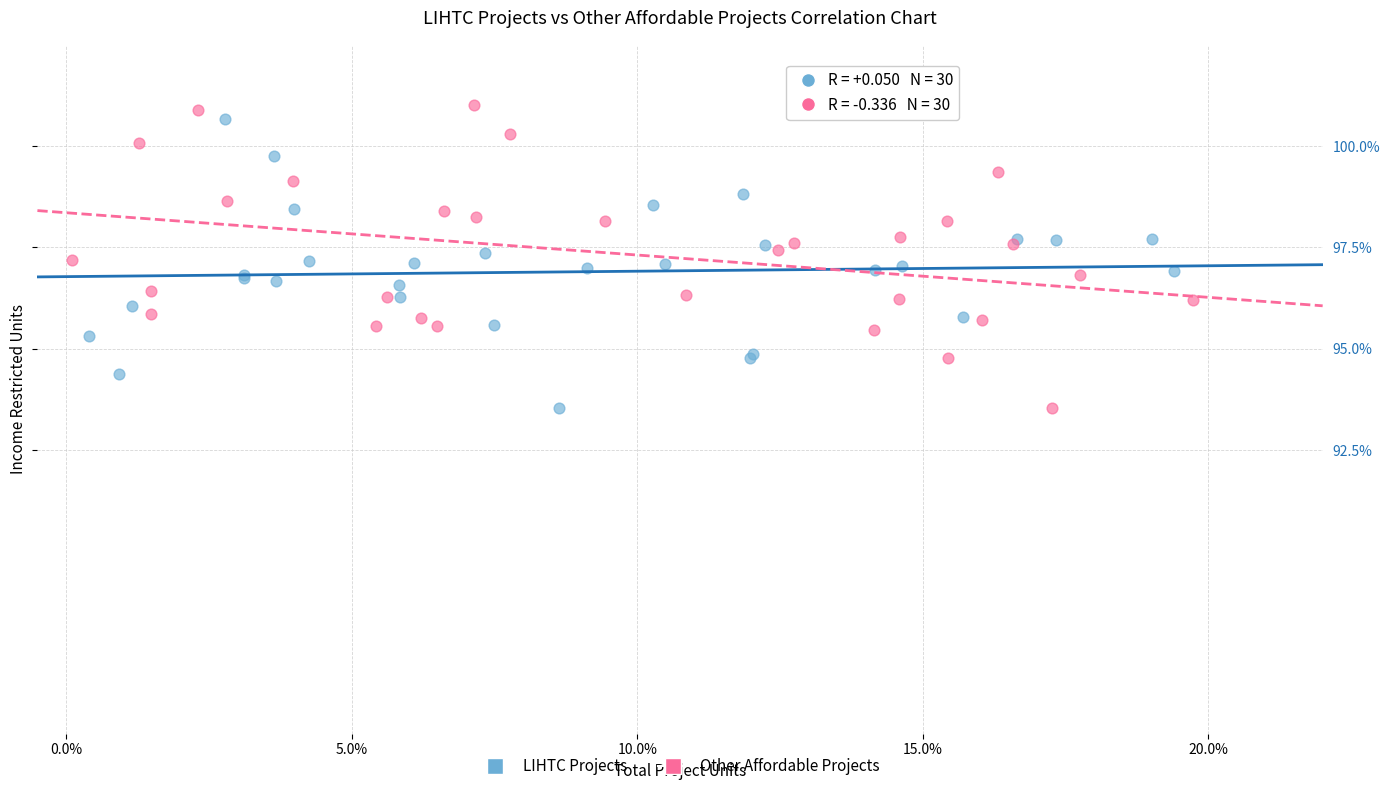

What are all the series names shown in the legend?

LIHTC Projects, Other Affordable Projects